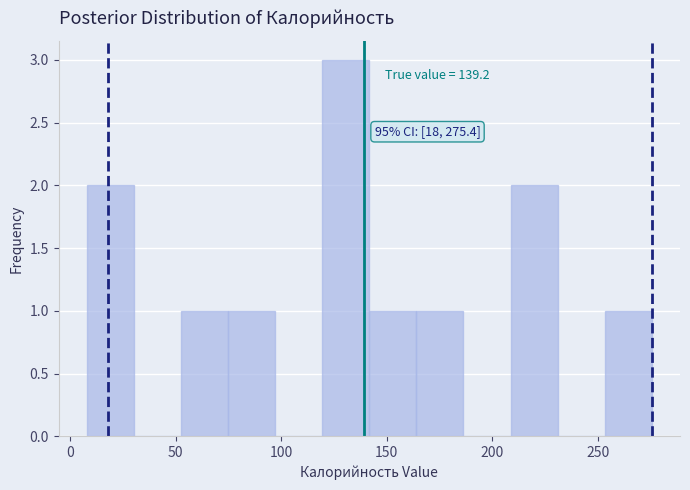

Over which range of the x-axis is the bar tallest?

120 to 140